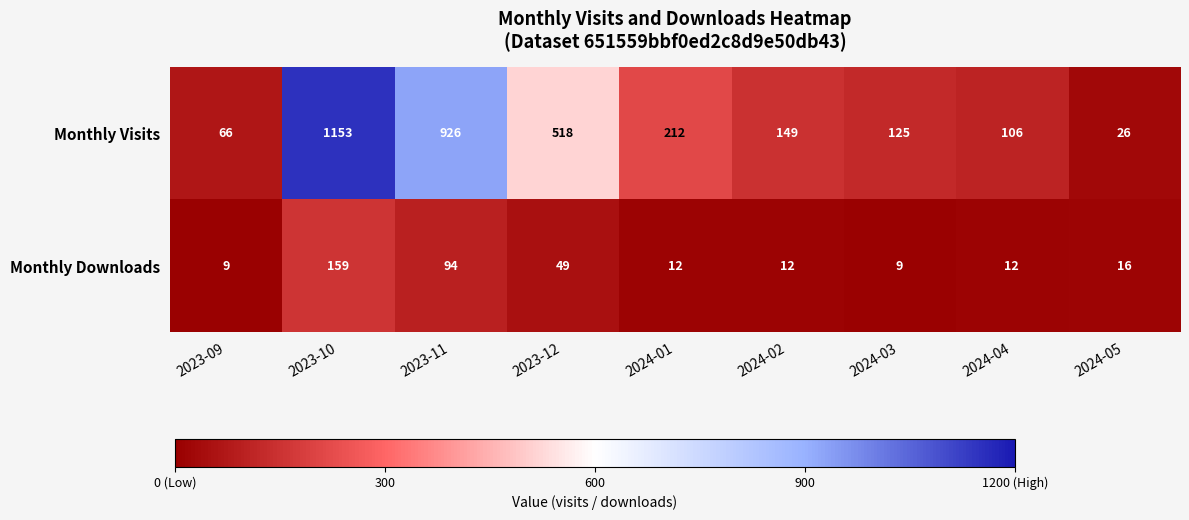

Is it true that Monthly Downloads equals 79 at 2023-12?

False